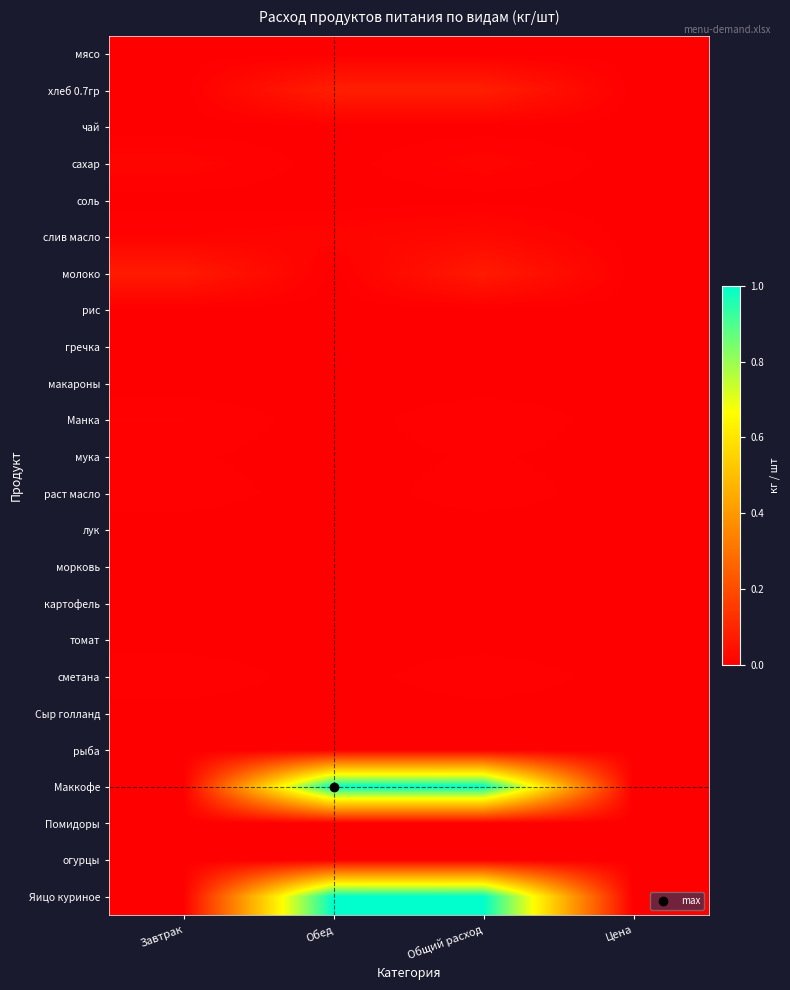

Rank the series by their maximum value, from highest to lowest.

Маккофе, Яицо куриное, хлеб 0.7гр, молоко, слив масло, сахар, Манка, сметана, раст масло, мука, соль, мясо, чай, рис, гречка, макароны, лук, морковь, картофель, томат, Сыр голланд, рыба, Помидоры, огурцы